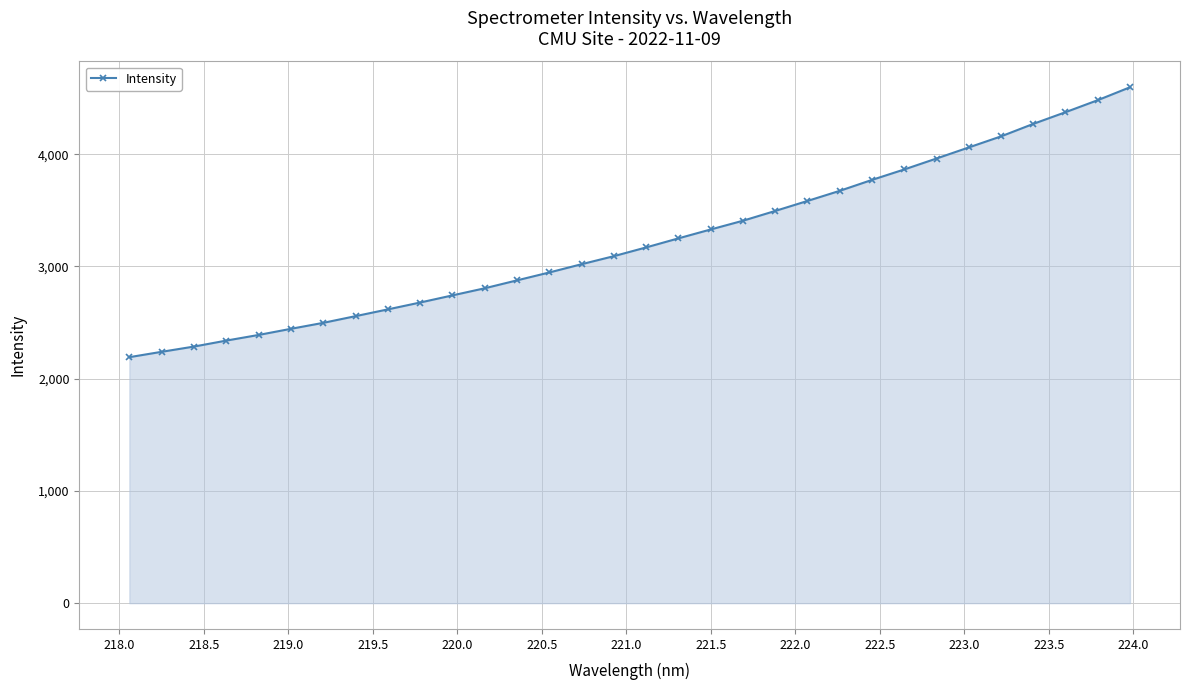

Reading right to left, extract all data points from this chart.

4596.6	4481.5	4374.4	4270.2	4159.0	4060.4	3961.8	3864.3	3771.2	3673.8	3583.7	3494.6	3407.4	3329.6	3250.3	3169.7	3091.7	3020.1	2946.5	2876.2	2805.6	2742.2	2678.6	2617.5	2557.2	2497.5	2444.4	2389.7	2339.5	2286.2	2239.5	2191.8